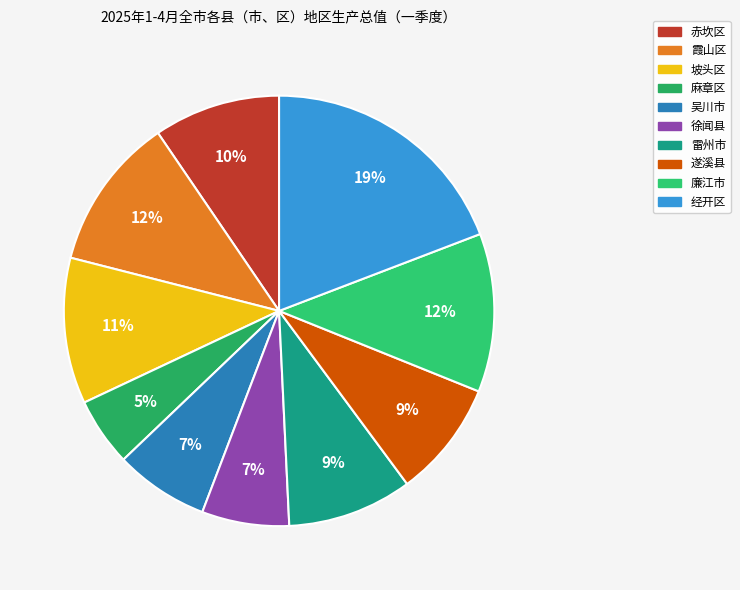

Is there a majority slice in this chart?

No